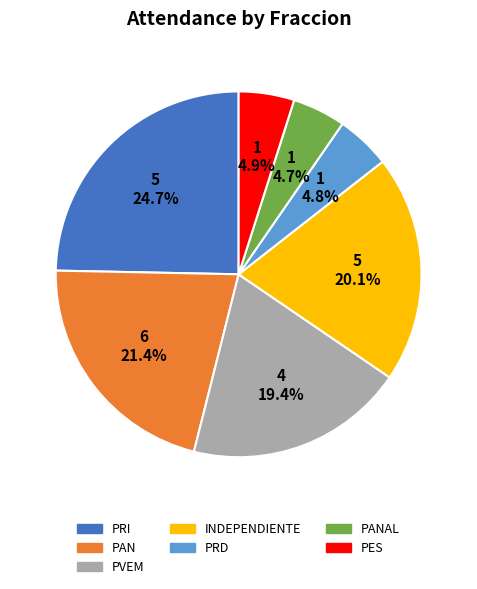

Which category has the biggest portion of the pie?

PRI